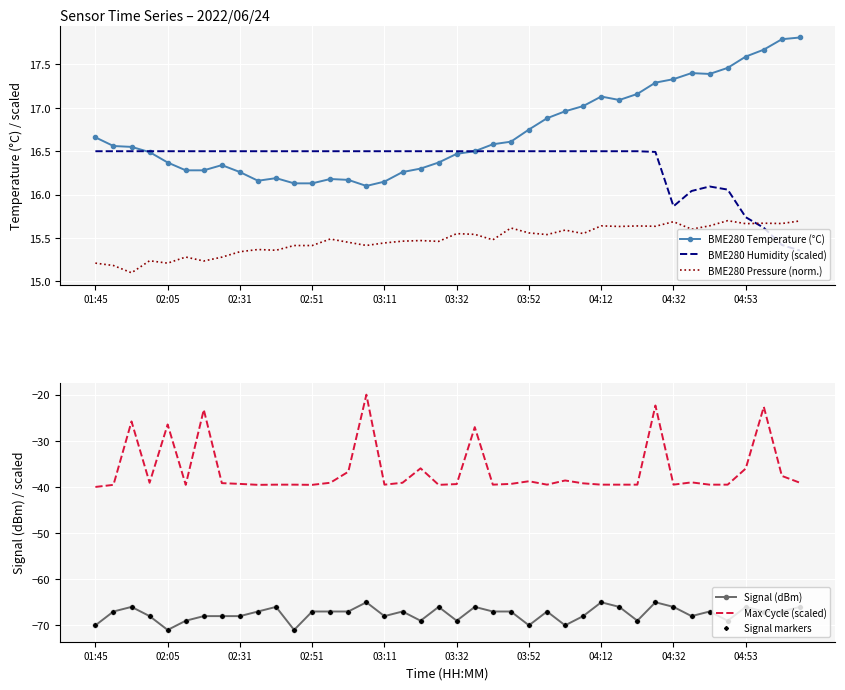

True or false: BME280 Temperature (°C) and BME280 Pressure (norm.) intersect in this chart.

False